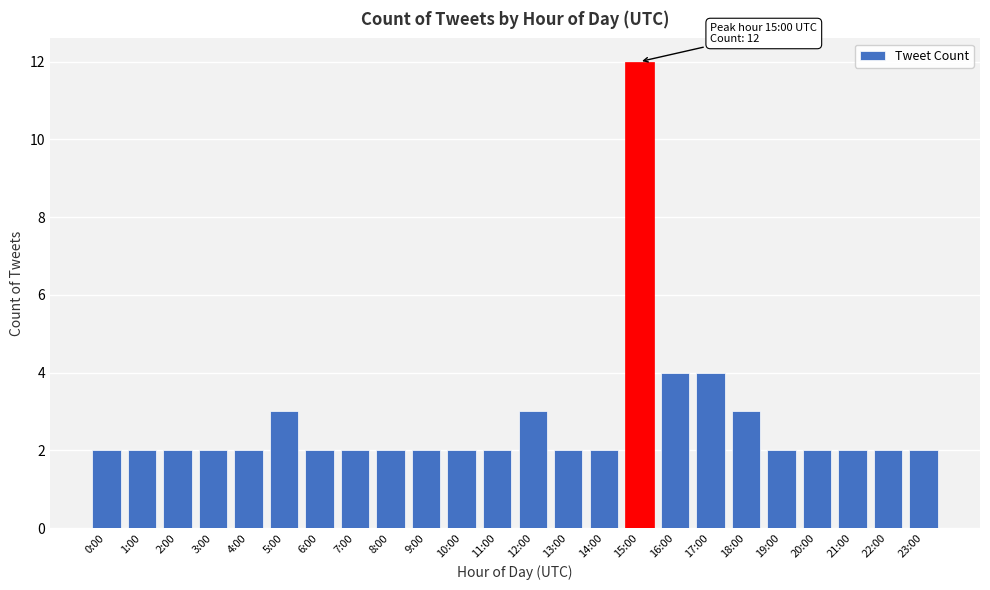

Reading left to right, list all the values displayed in this chart.

2	2	2	2	2	3	2	2	2	2	2	2	3	2	2	12	4	4	3	2	2	2	2	2